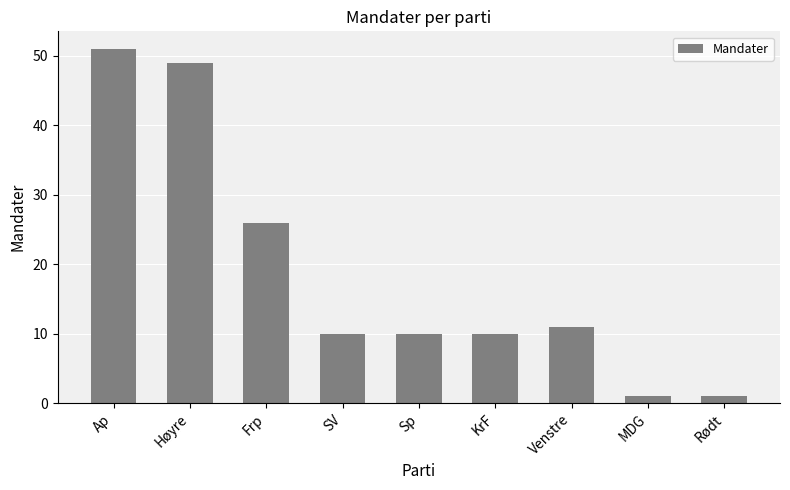

What is the approximate value at Sp, to the nearest 10?

10